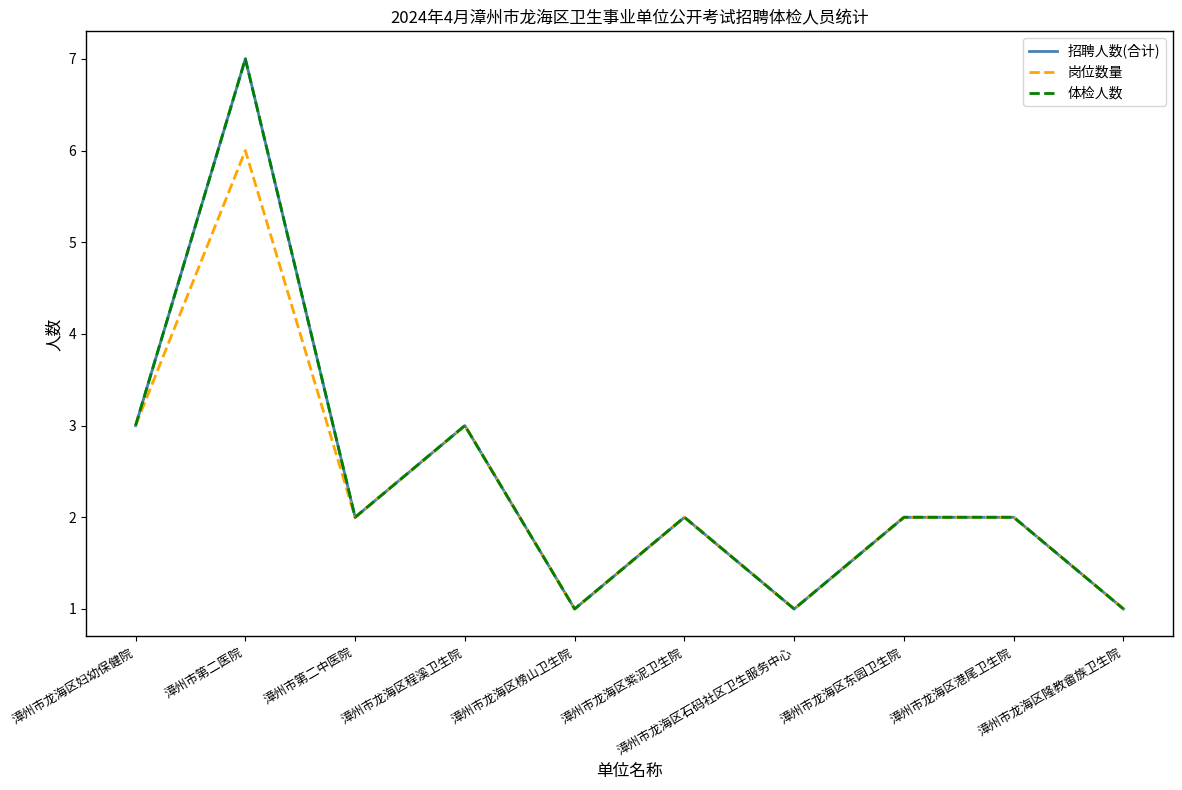

What is the maximum value for 招聘人数(合计)?

7